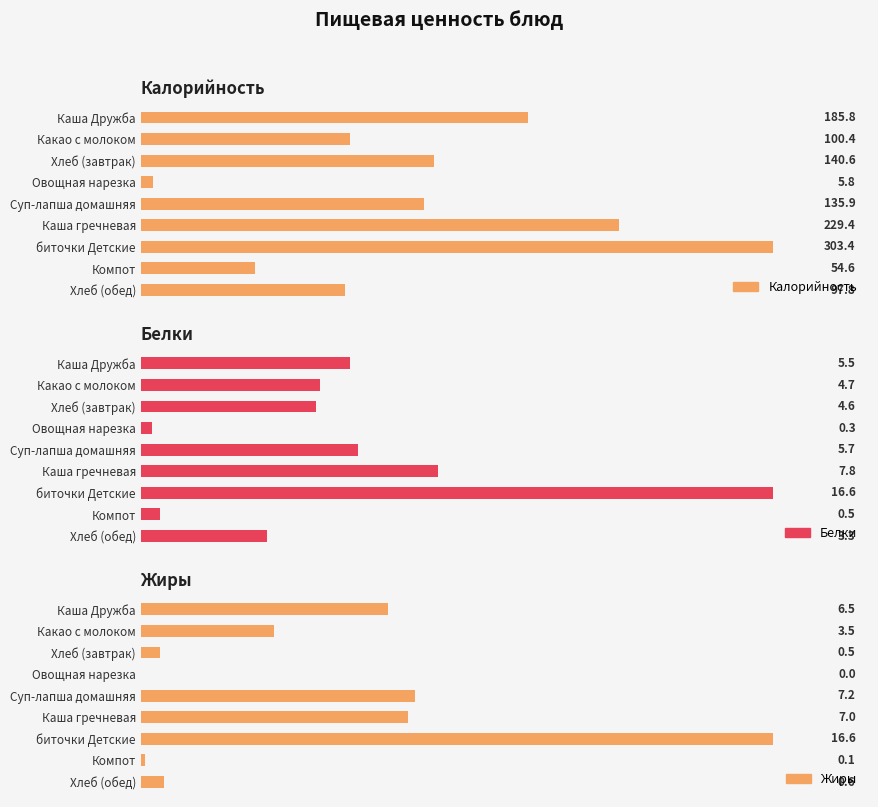

At how many categories does at least one series exceed 154?

3